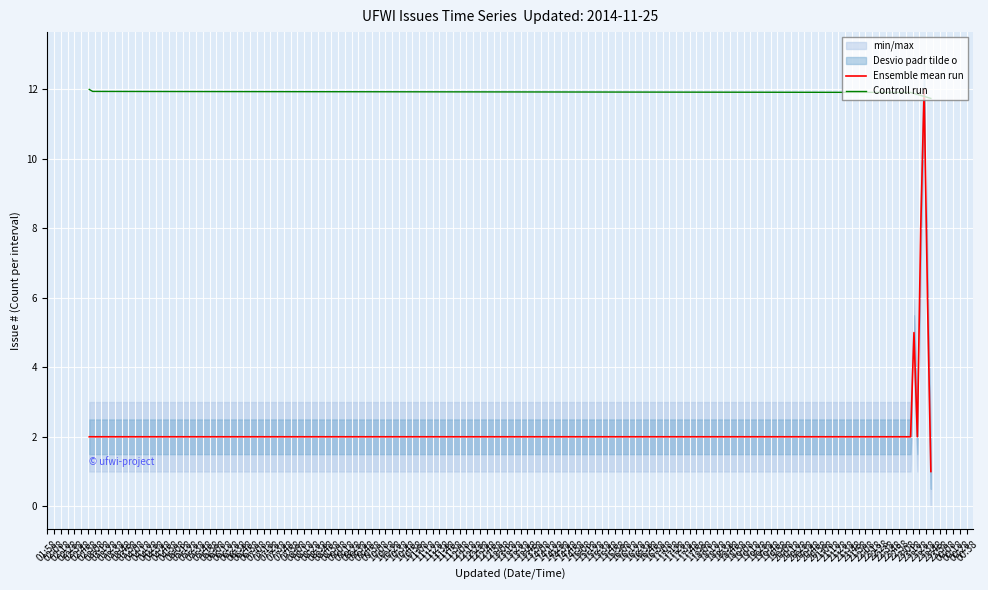

Rank the categories by Ensemble mean run value from lowest to highest.

03:18, 01:58, 02:08, 02:18, 02:38, 02:28, 03:08, 02:48, 02:58